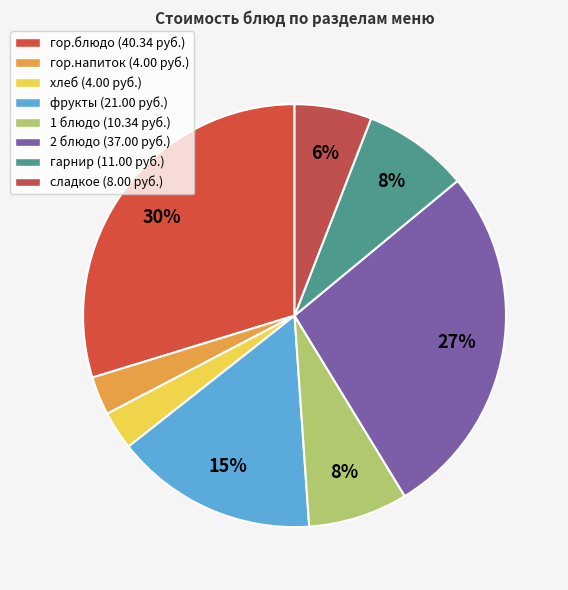

The сладкое slice represents 1% of the pie. True or false?

False